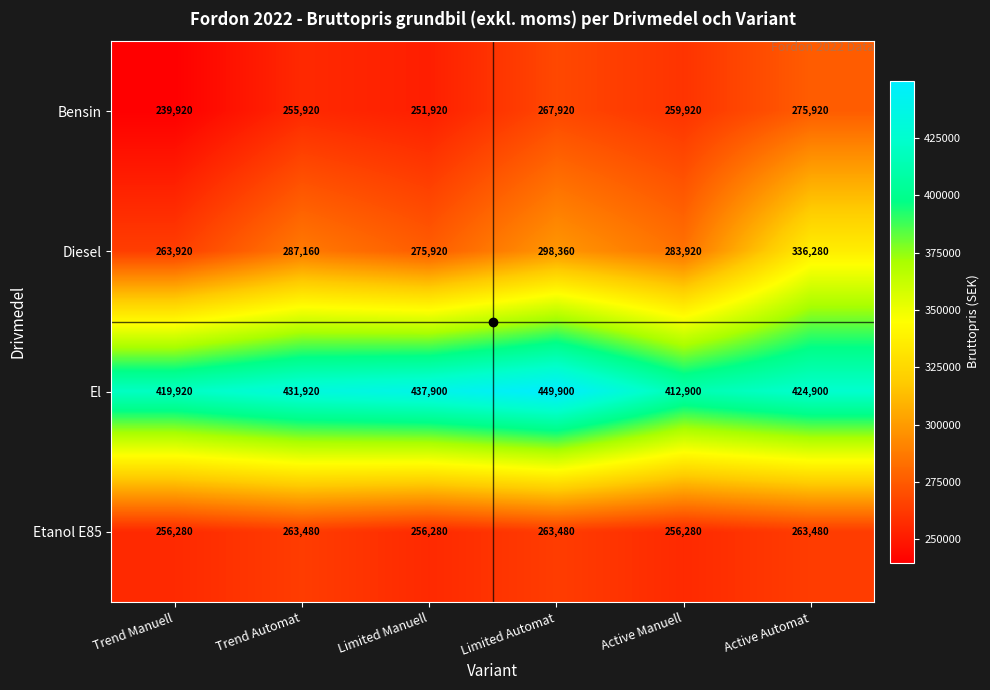

Rank the series at Active Manuell from highest to lowest value.

El, Diesel, Bensin, Etanol E85